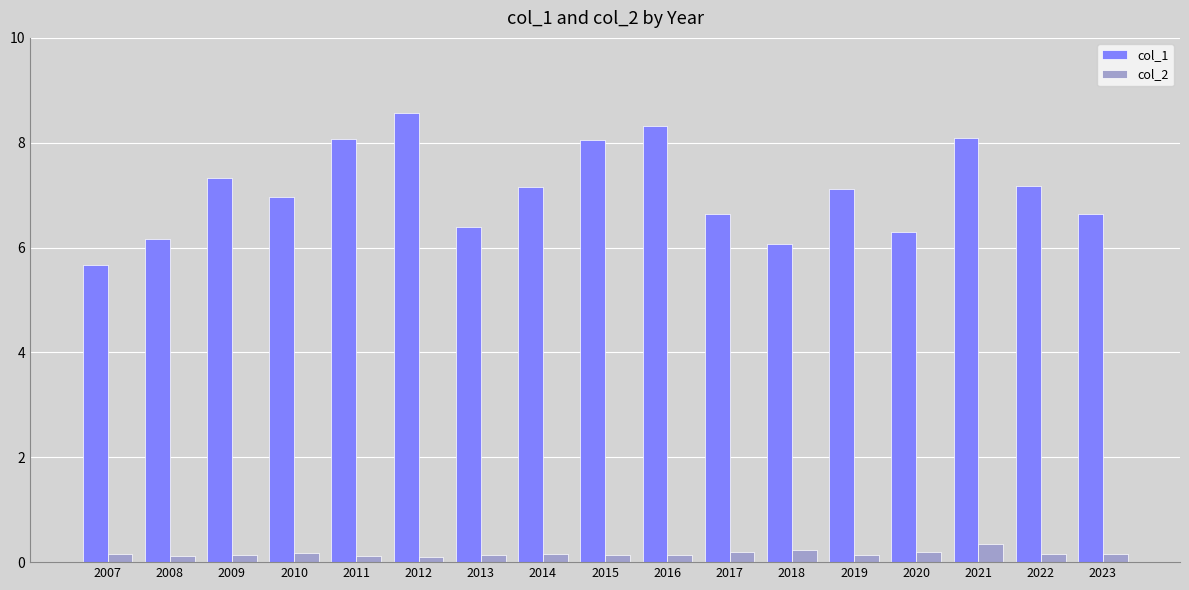

What is the difference between the col_1 values at 2011 and 2014?

0.9